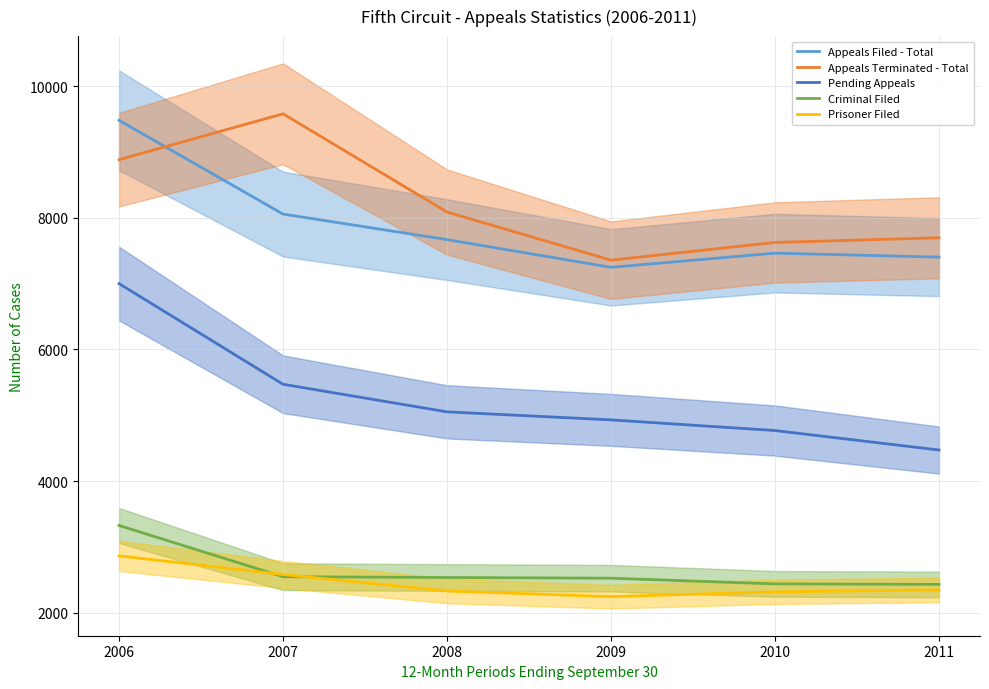

How many lines are shown in the chart?

5